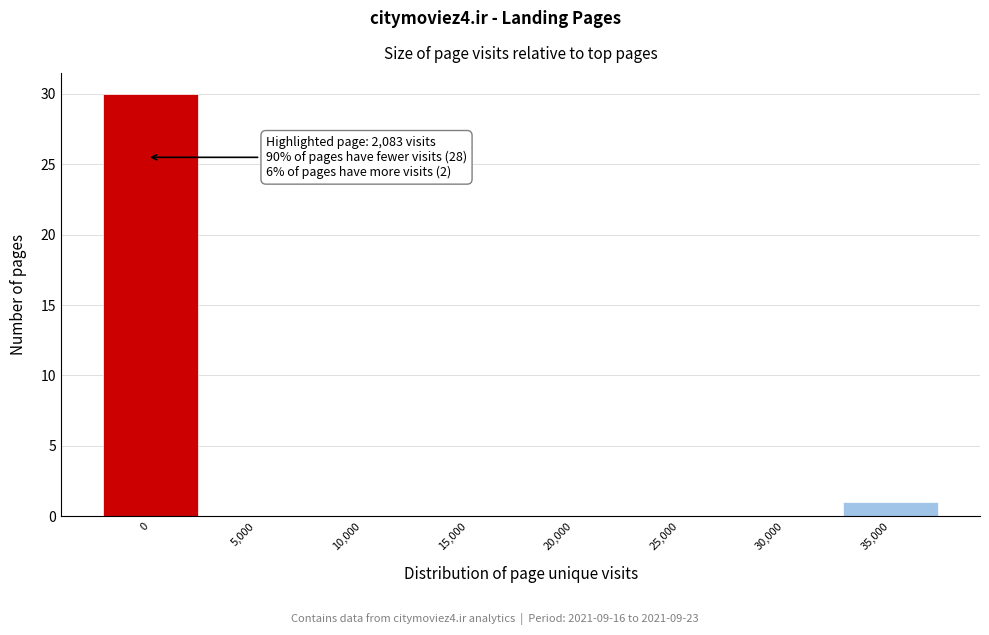

Reading left to right, extract all data points from this chart.

0=30	5,000=0	10,000=0	15,000=0	20,000=0	25,000=0	30,000=0	35,000=1